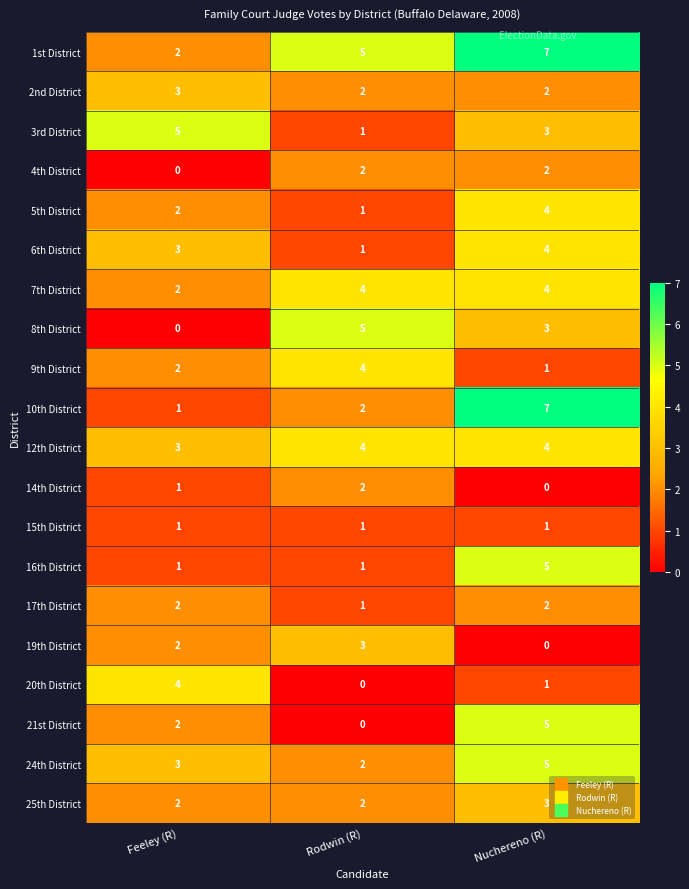

At how many categories does at least one series exceed 1?

3